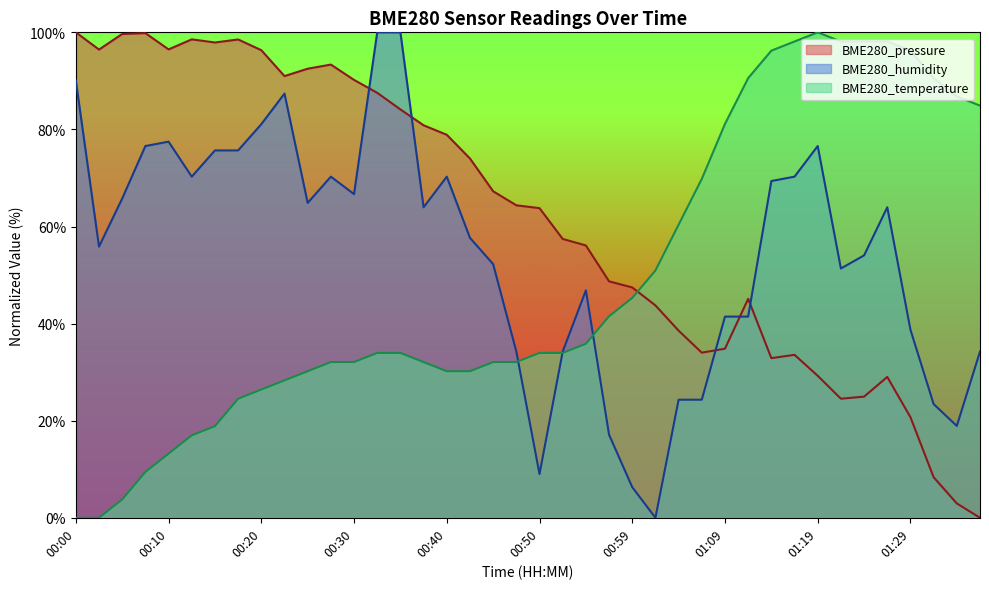

In BME280_pressure, how many points are lower than both neighbors (excluding endpoints)?

7